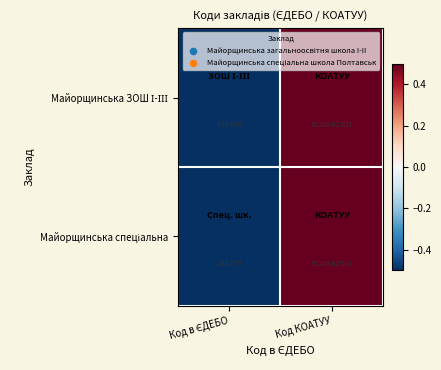

Count the number of data series in this chart.

2